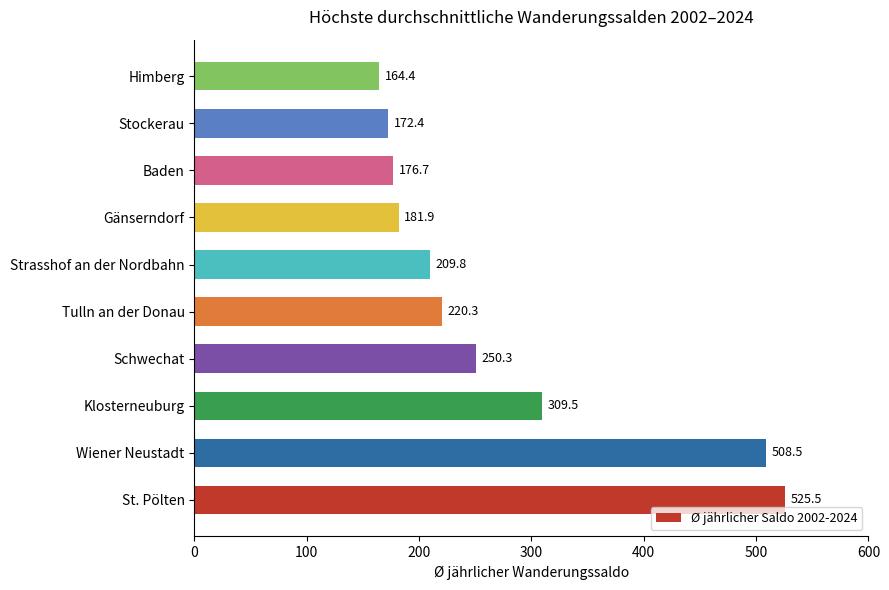

Count the number of categories in the chart.

10